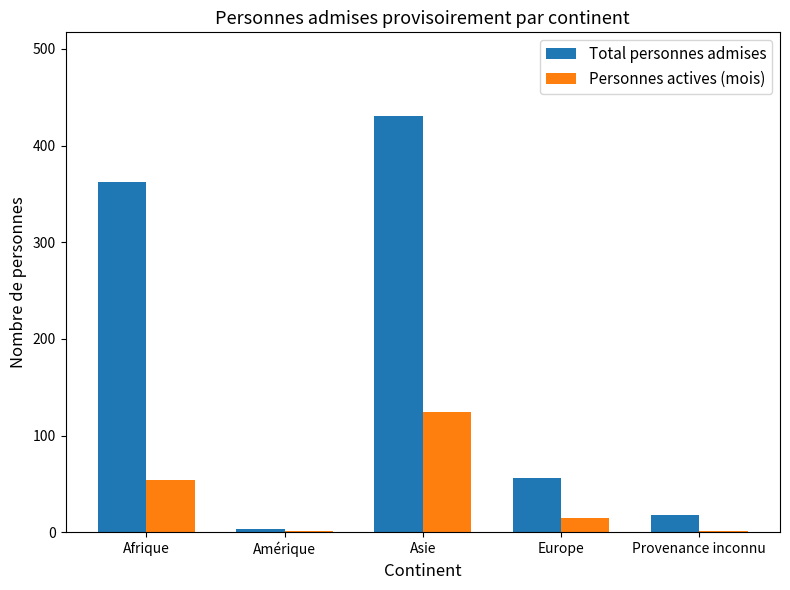

Reading left to right, list all the values displayed in this chart.

Total personnes admises: 362	3	431	56	18
Personnes actives (mois): 54	1	124	15	1